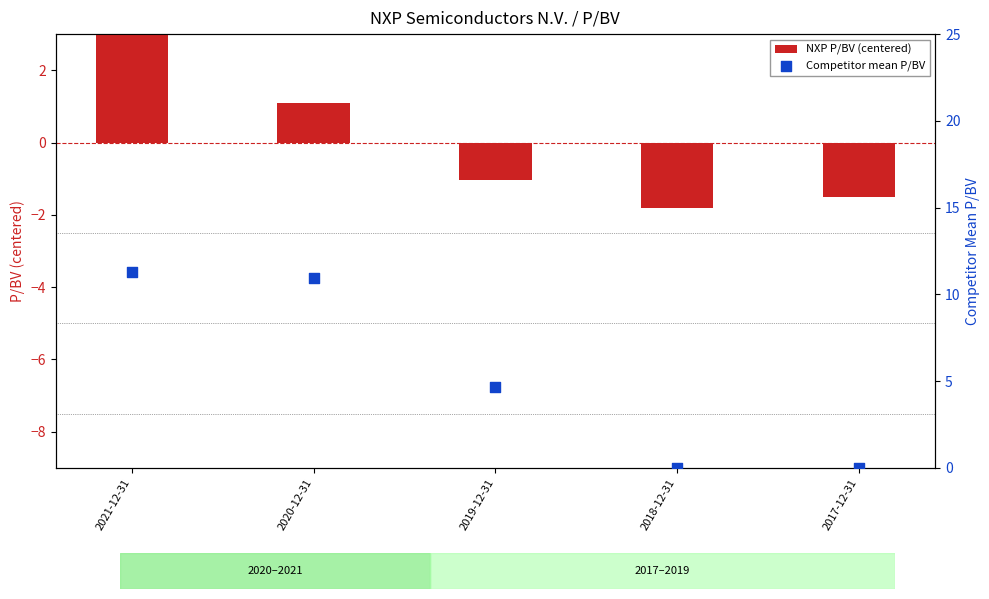

Which series reaches the minimum Y coordinate?

NXP P/BV (centered)